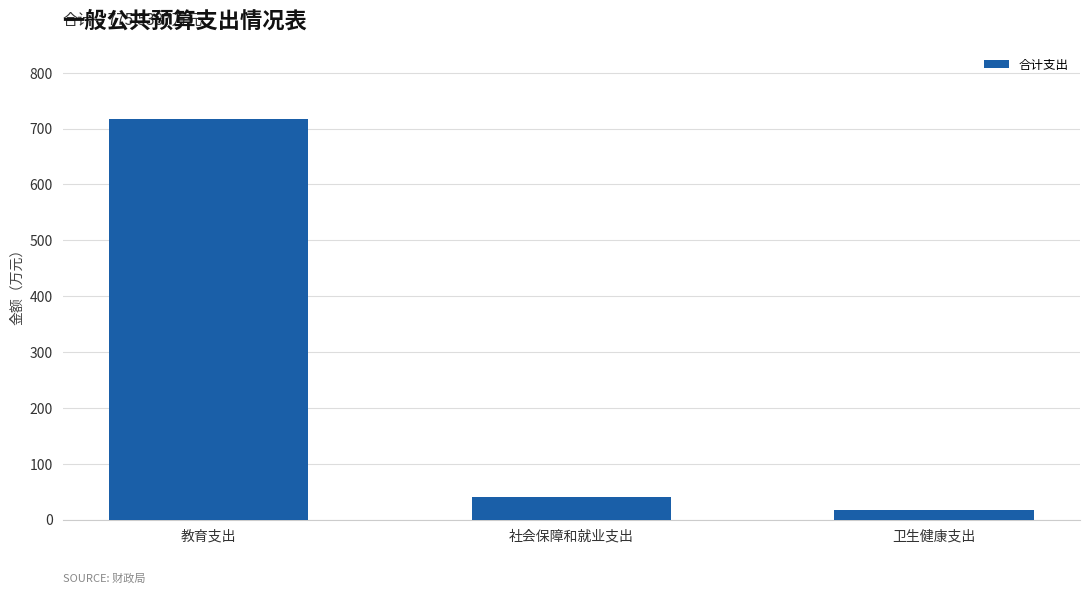

What is the approximate value at 教育支出?

716.8